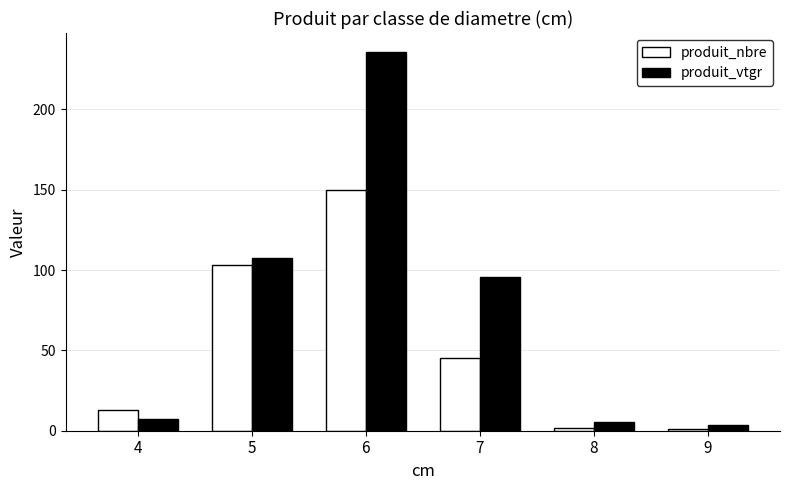

What is the total value across all series at 6?

385.7